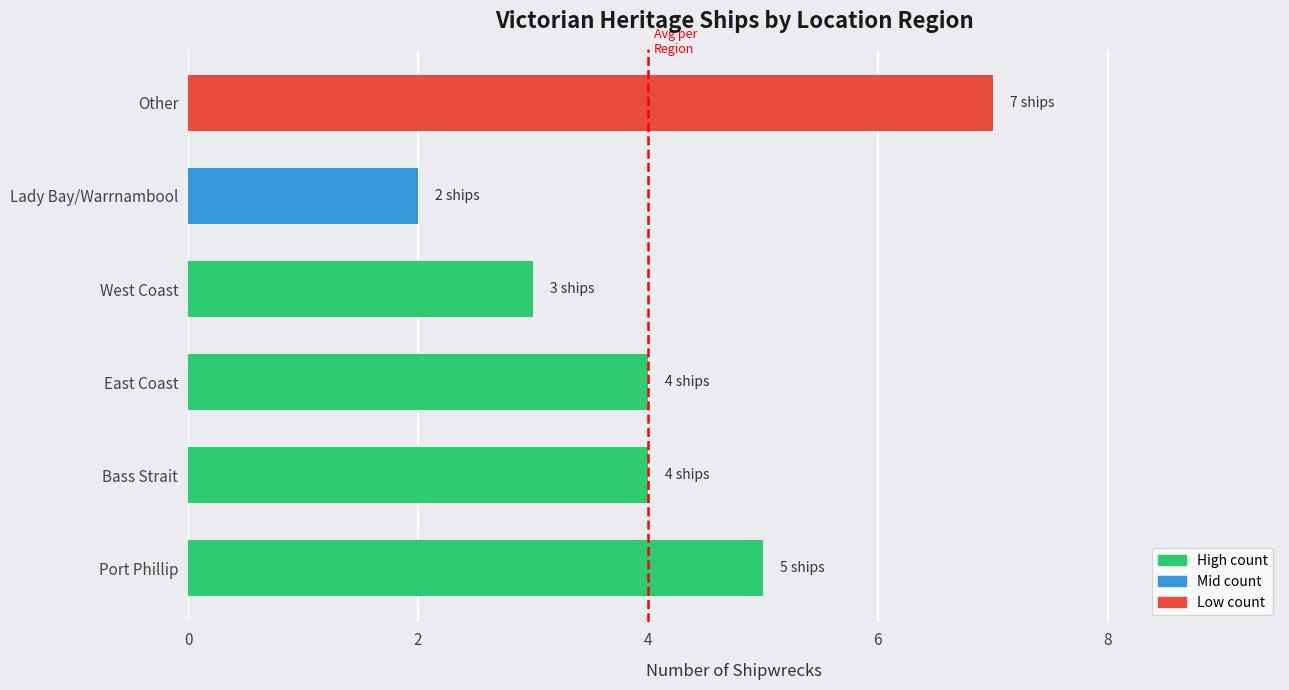

What is the sum of all values?

25